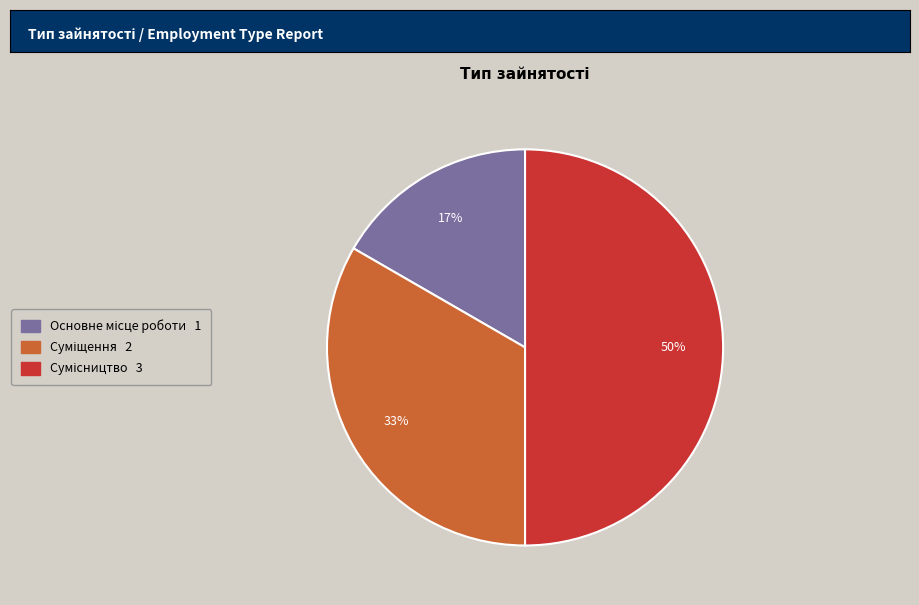

To the nearest percent, what is the average slice percentage?

33%